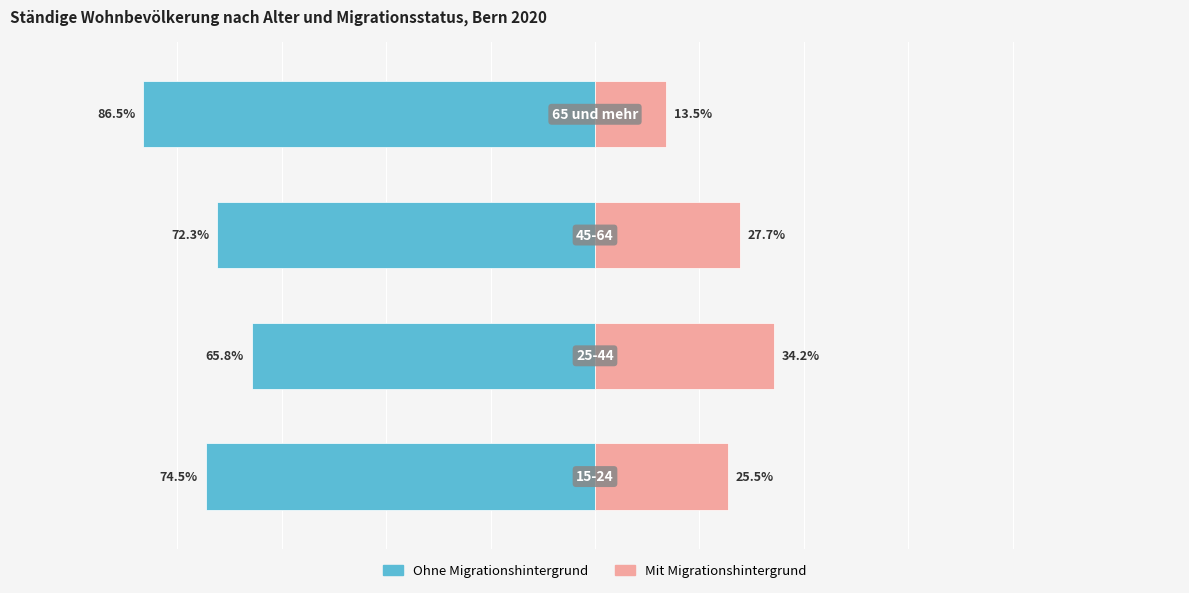

Reading right to left, transcribe all the data shown in this chart.

Ohne Migrationshintergrund: -86.5	-72.3	-65.8	-74.5
Mit Migrationshintergrund: 13.5	27.7	34.2	25.5